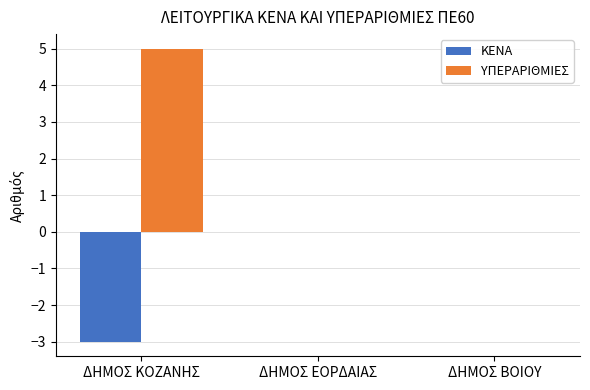

Which series has the largest total across all categories?

ΥΠΕΡΑΡΙΘΜΙΕΣ